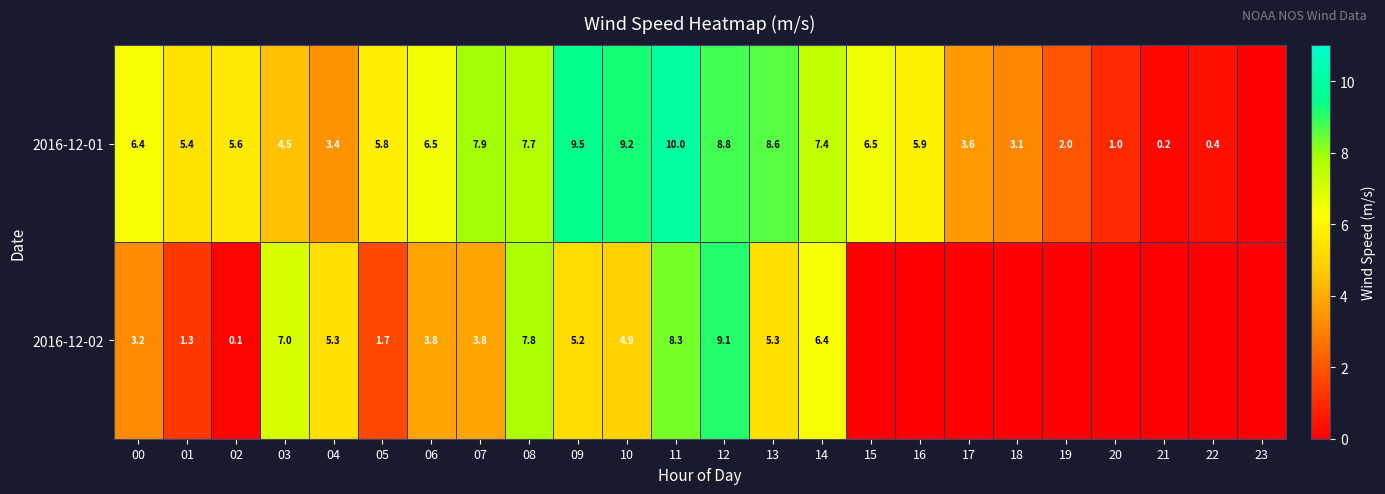

Rank the series at 00 from highest to lowest value.

2016-12-01, 2016-12-02